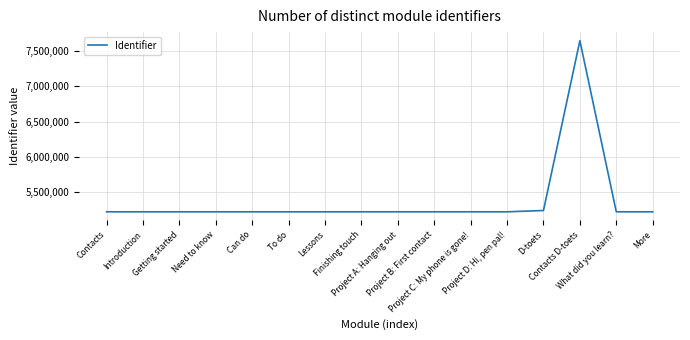

True or false: the data shows 2193710 at To do.

False